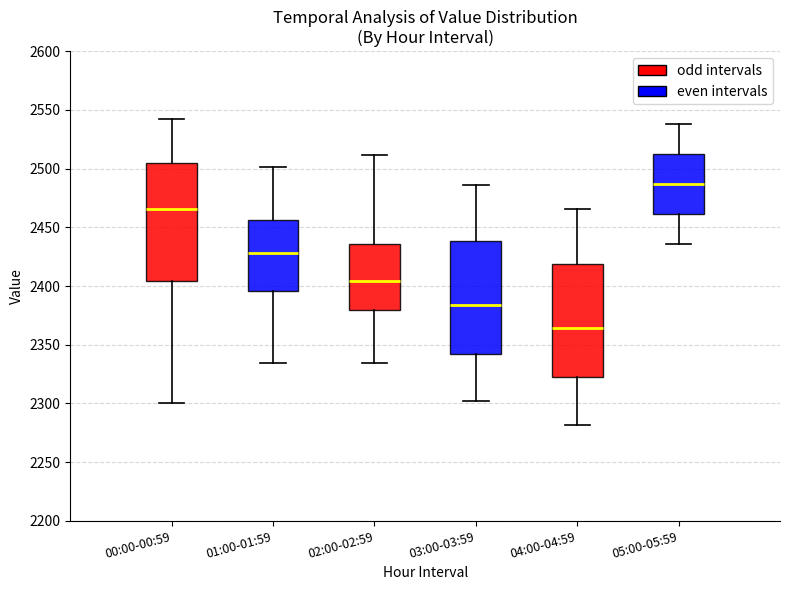

Where does the median line of the box for 03:00-03:59 sit on the y-axis? The values are not printed on the chart, so give them approximately, as read against the axis.

2385